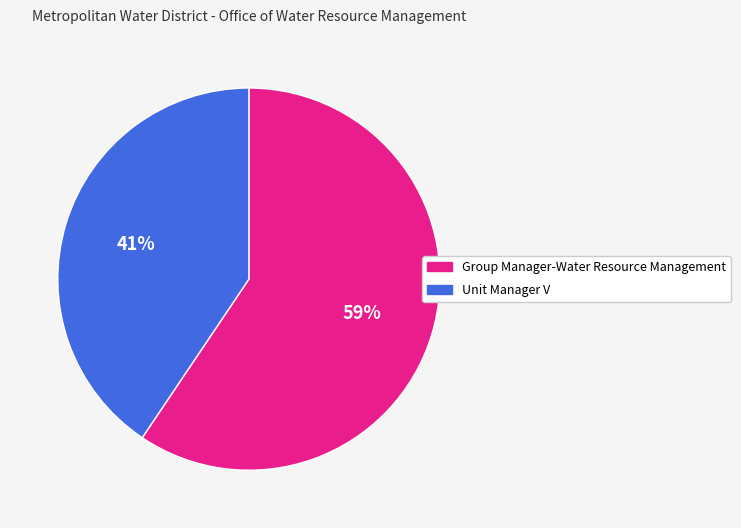

Which has a higher value, Unit Manager V or Group Manager-Water Resource Management?

Group Manager-Water Resource Management